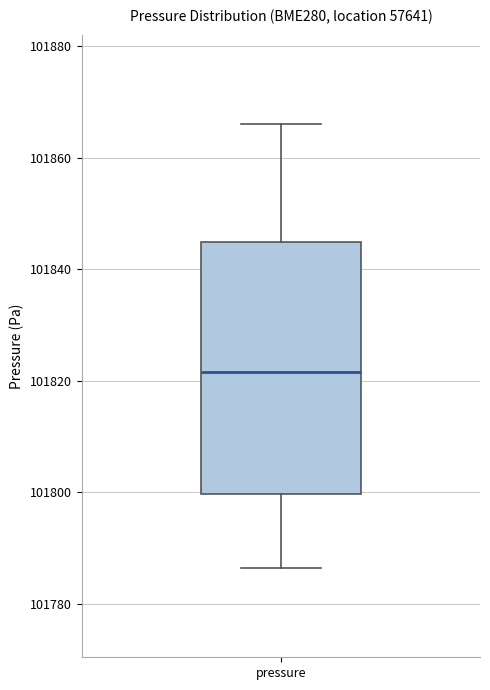

Read this box plot against the y-axis: the position of the median line, the range covered by the box, and the ends of both whiskers. The values are not printed on the chart, so give them approximately, as read against the axis.

median 101822, box 101800 to 101844, whiskers 101786 to 101866